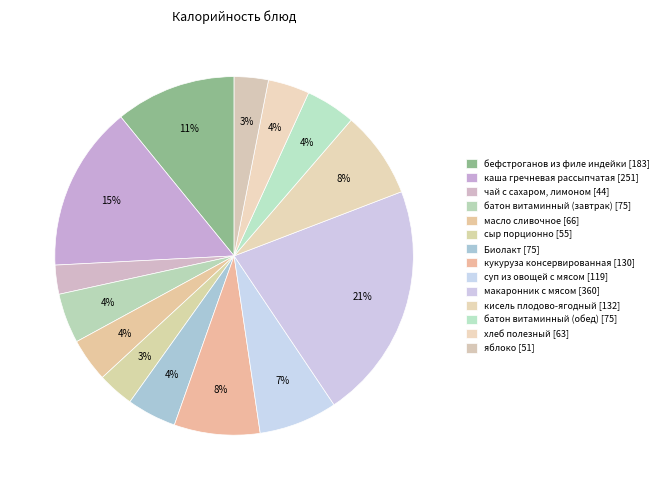

How many segments does this pie chart have?

14